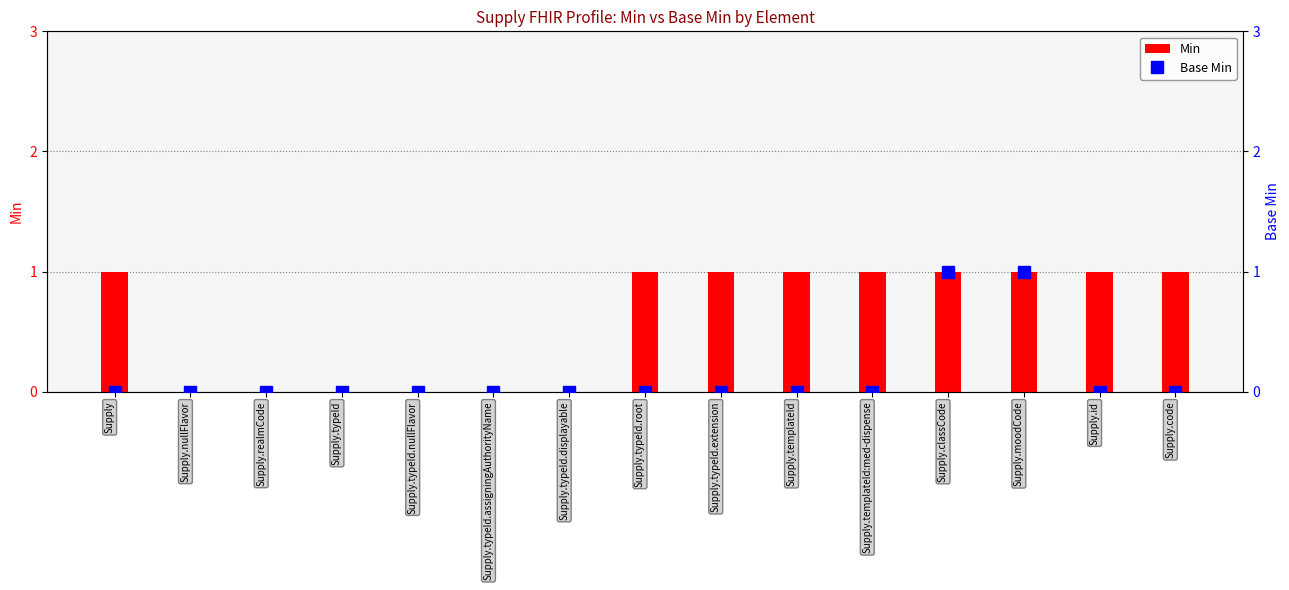

Reading left to right, what are all the values shown in this chart?

Min: Supply=1	Supply.nullFlavor=0	Supply.realmCode=0	Supply.typeId=0	Supply.typeId.nullFlavor=0	Supply.typeId.assigningAuthorityName=0	Supply.typeId.displayable=0	Supply.typeId.root=1	Supply.typeId.extension=1	Supply.templateId=1	Supply.templateId:med-dispense=1	Supply.classCode=1	Supply.moodCode=1	Supply.id=1	Supply.code=1
Base Min: Supply=0	Supply.nullFlavor=0	Supply.realmCode=0	Supply.typeId=0	Supply.typeId.nullFlavor=0	Supply.typeId.assigningAuthorityName=0	Supply.typeId.displayable=0	Supply.typeId.root=0	Supply.typeId.extension=0	Supply.templateId=0	Supply.templateId:med-dispense=0	Supply.classCode=1	Supply.moodCode=1	Supply.id=0	Supply.code=0